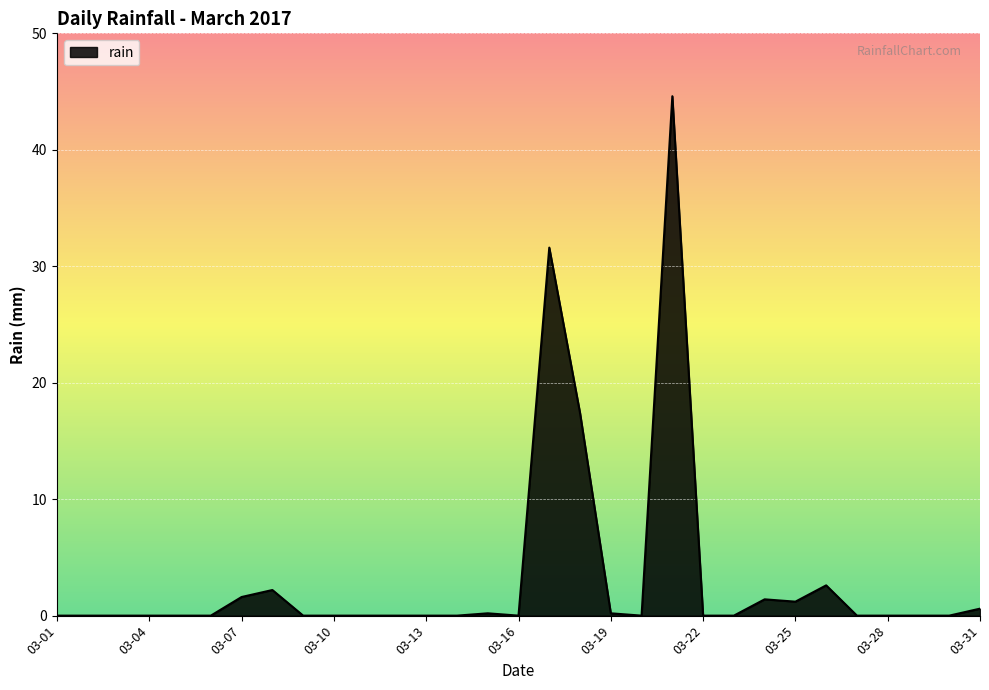

What is the greatest value displayed?

44.6